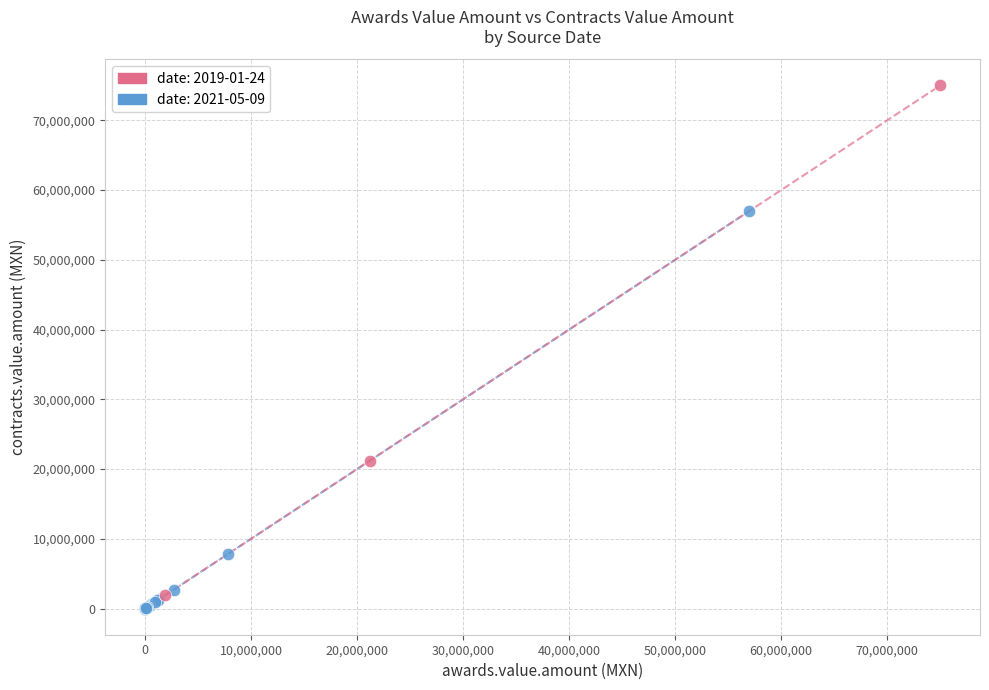

Which series reaches the maximum Y coordinate?

date: 2019-01-24